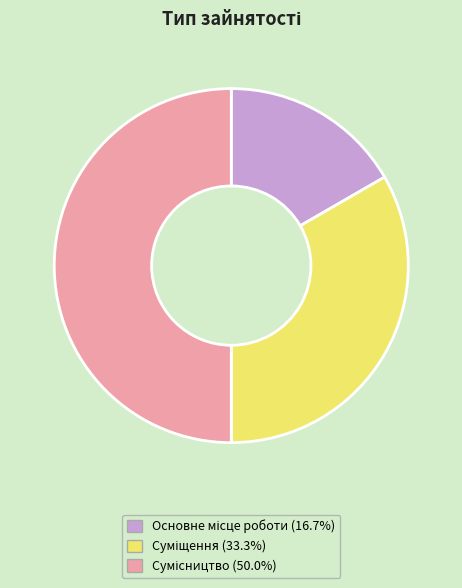

How many slices are in this pie chart?

3